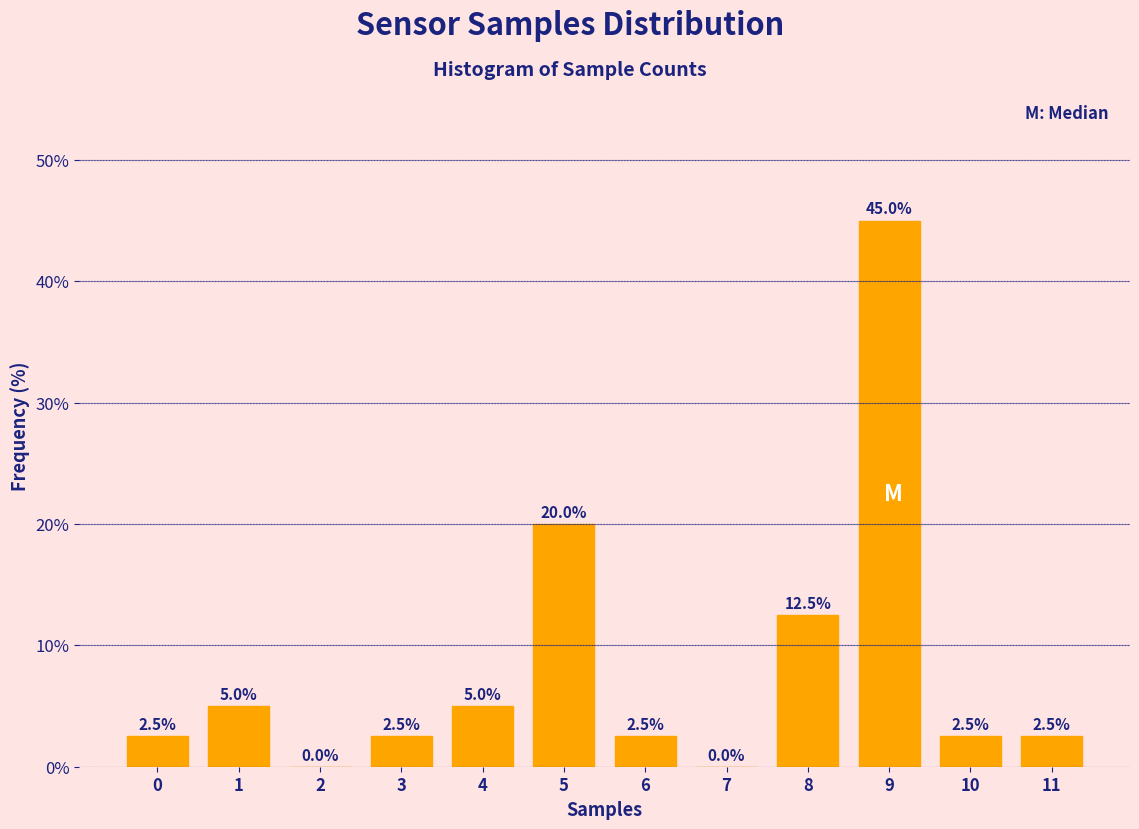

Reading right to left, list all the values displayed in this chart.

11=2.5	10=2.5	9=45.0	8=12.5	7=0.0	6=2.5	5=20.0	4=5.0	3=2.5	2=0.0	1=5.0	0=2.5